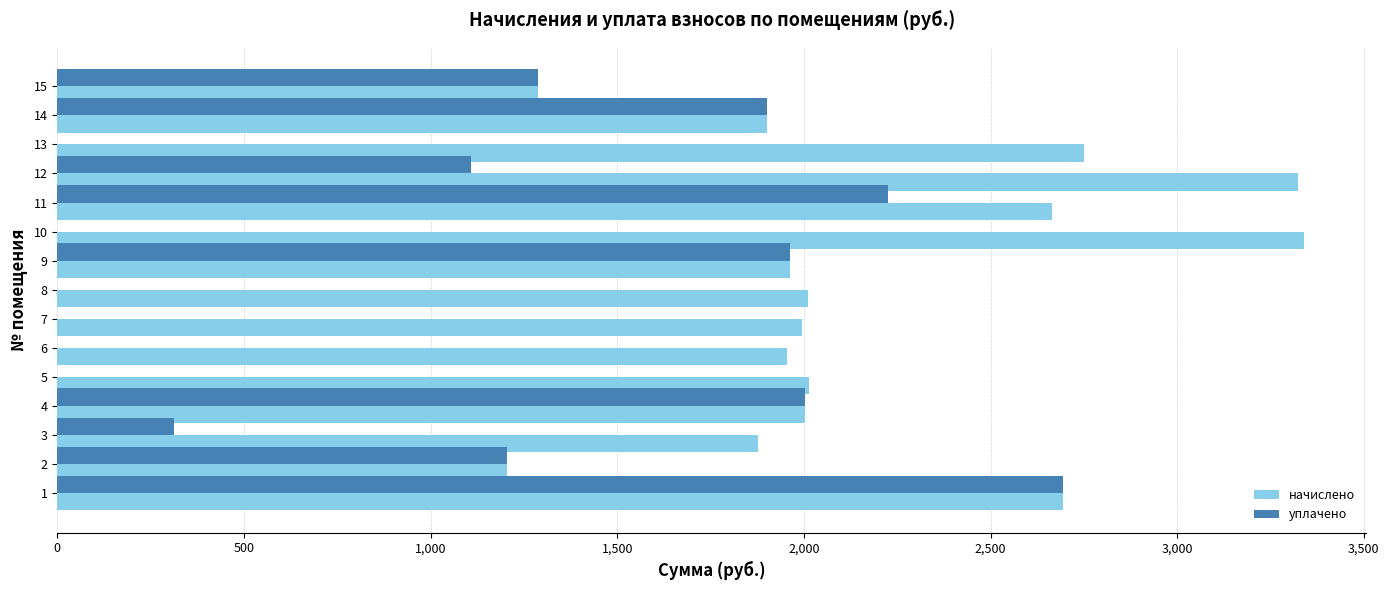

What is the total value across all series at 13?

2750.7